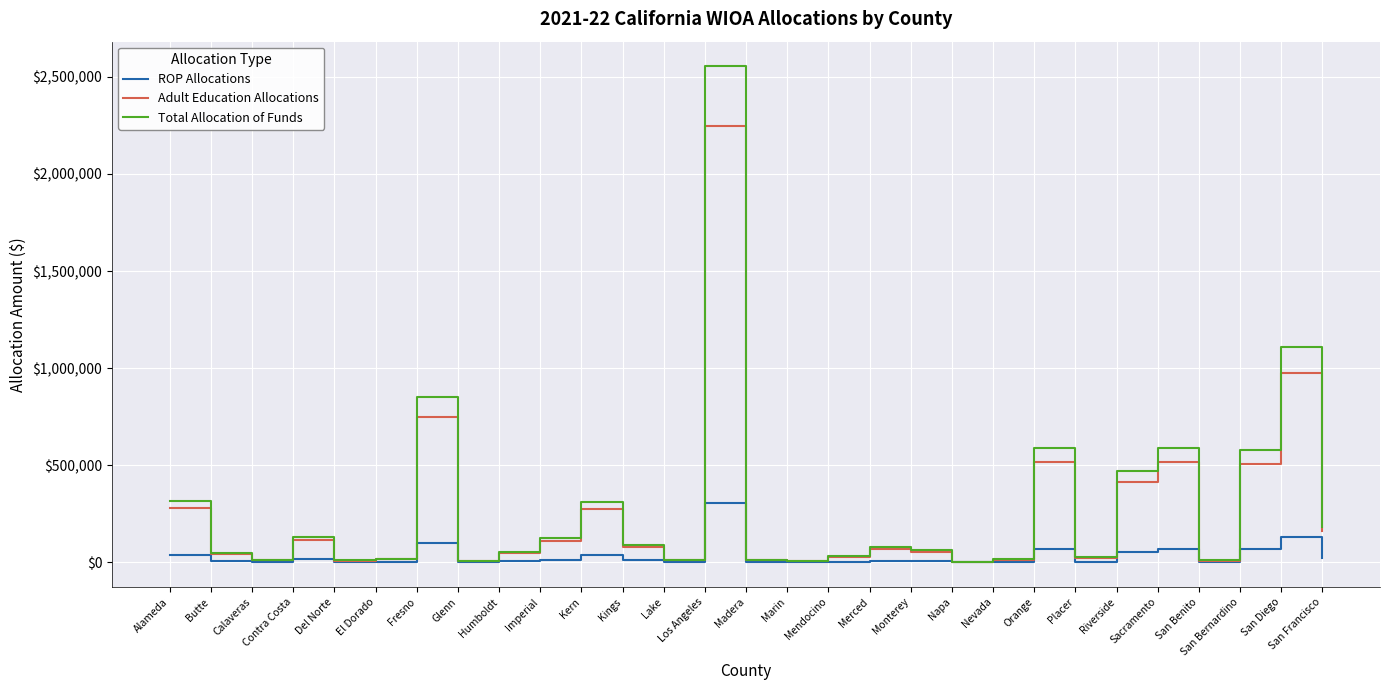

Which category has the highest value across all series?

Los Angeles